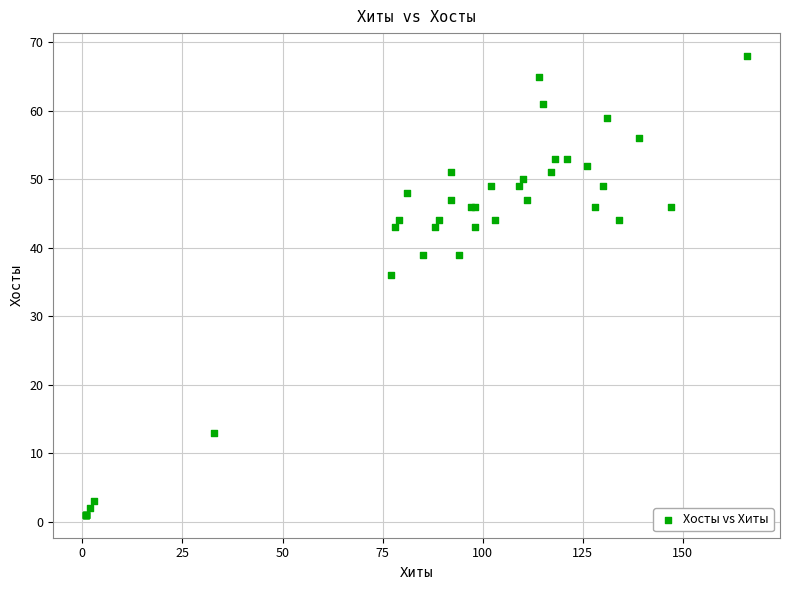

What Y value in the scatter plot is closest to 34?

36